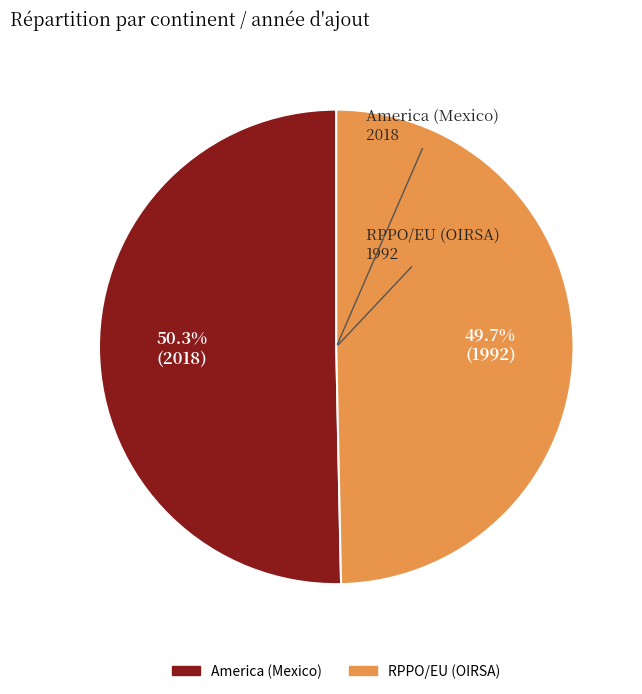

Which has a higher value, America (Mexico) or RPPO/EU (OIRSA)?

America (Mexico)